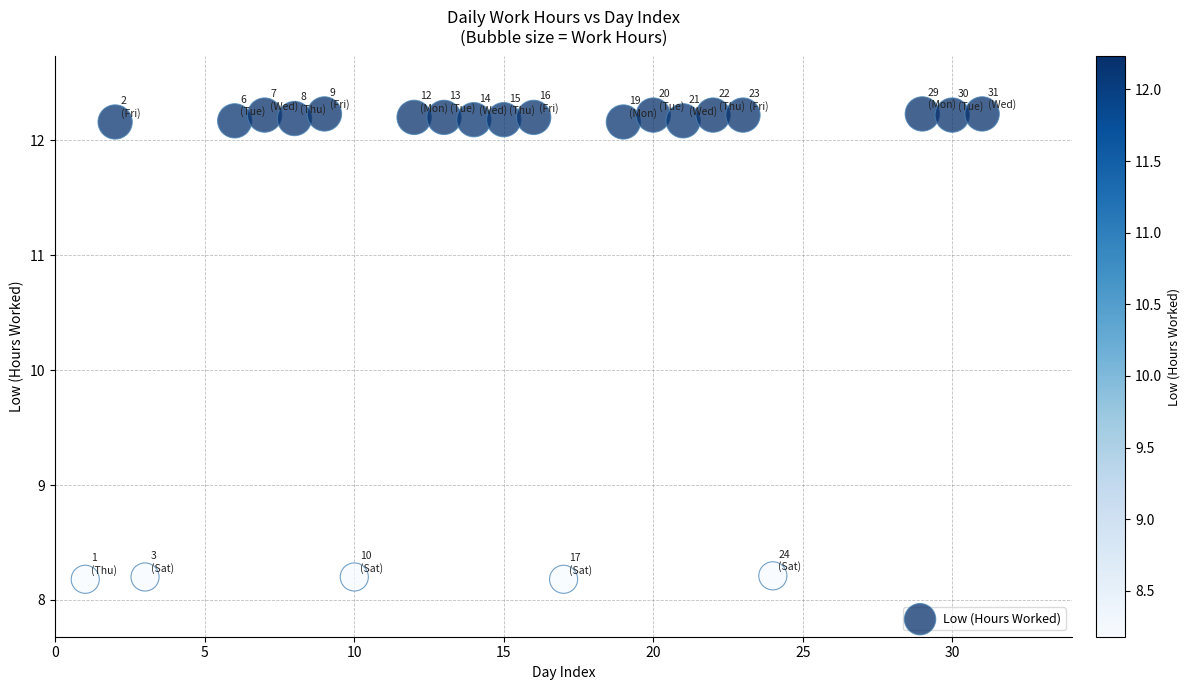

What is the range of Y values (max minus min)?

4.1